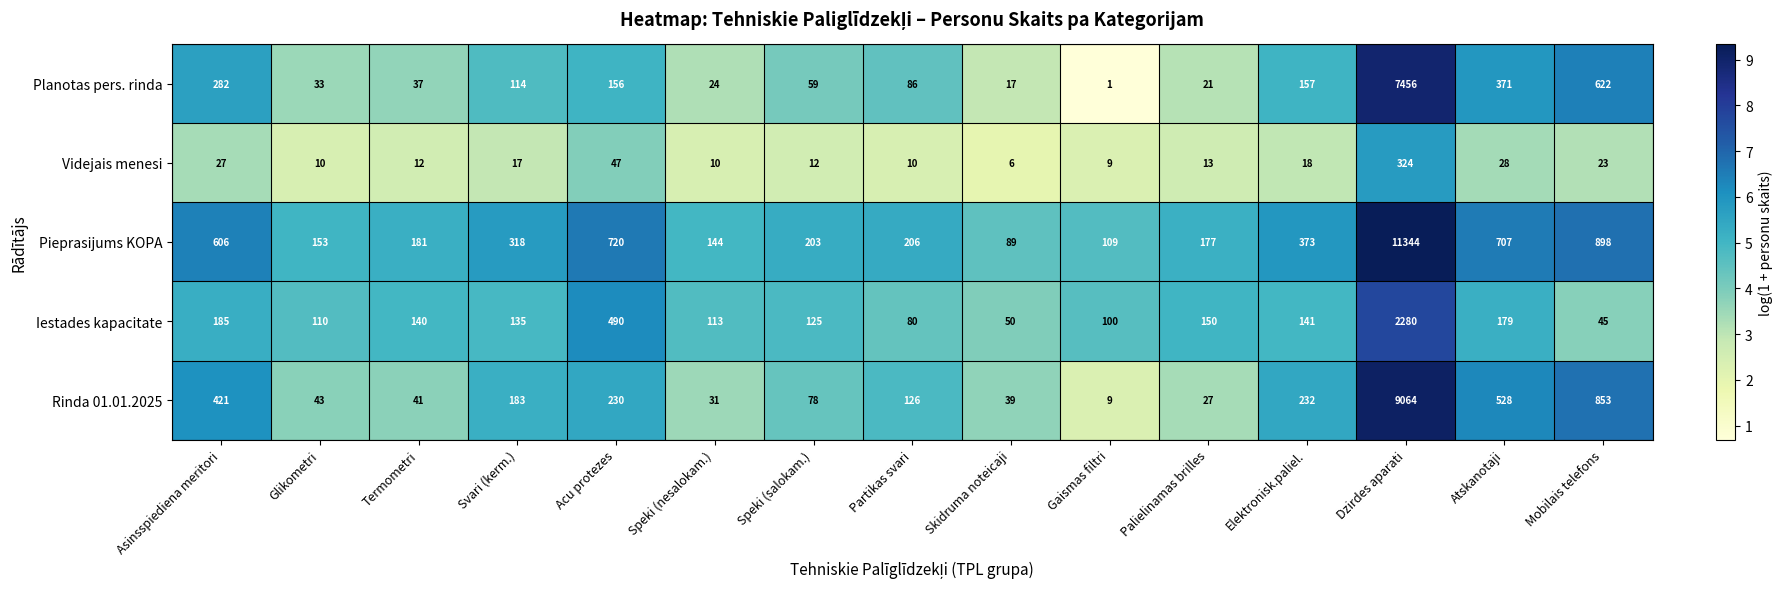

What is the average value of the Pieprasijums KOPA series?

1082